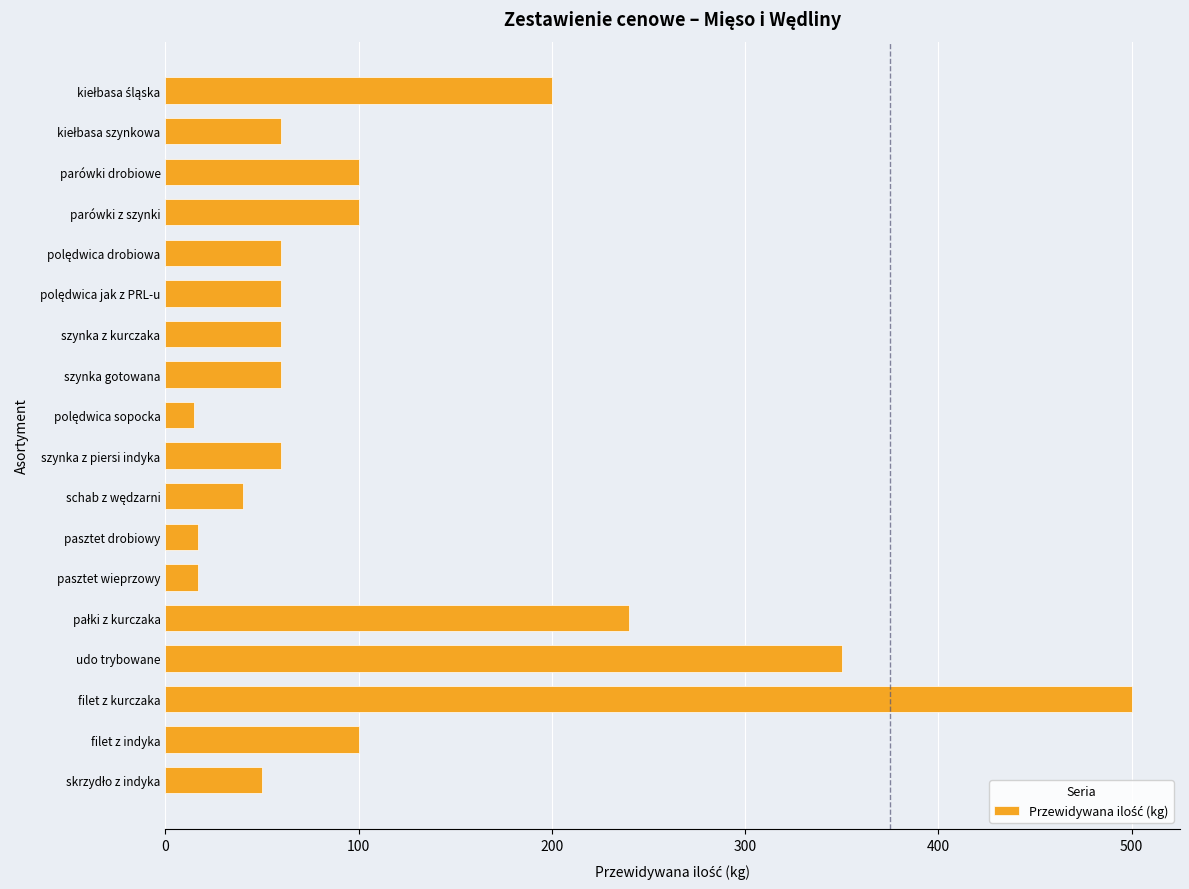

What is the average value?

116